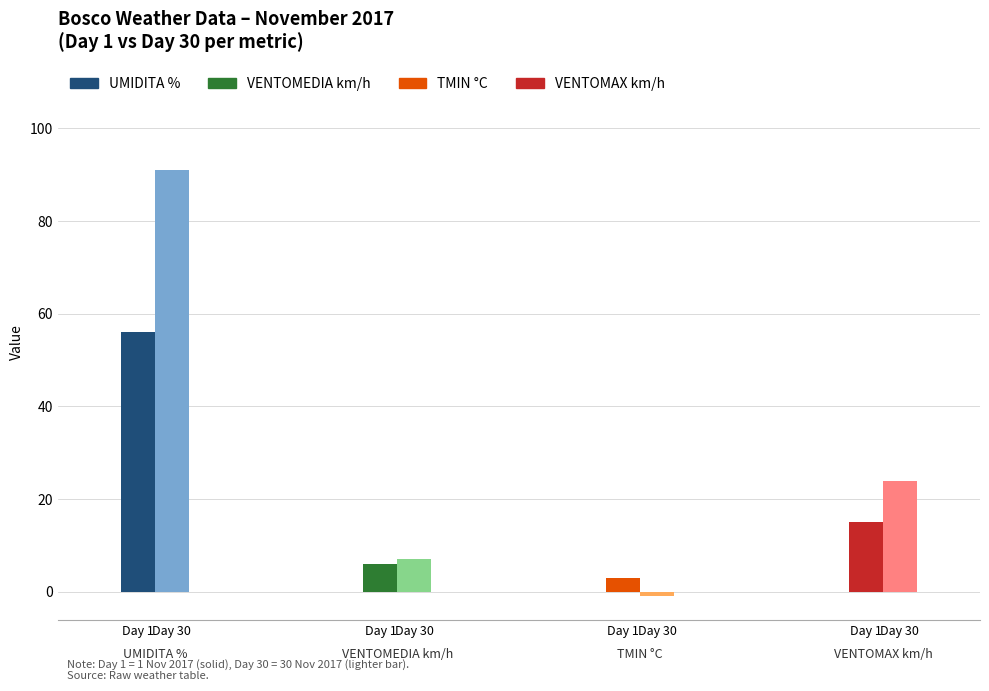

What is the average value of the VENTOMAX km/h series?

19